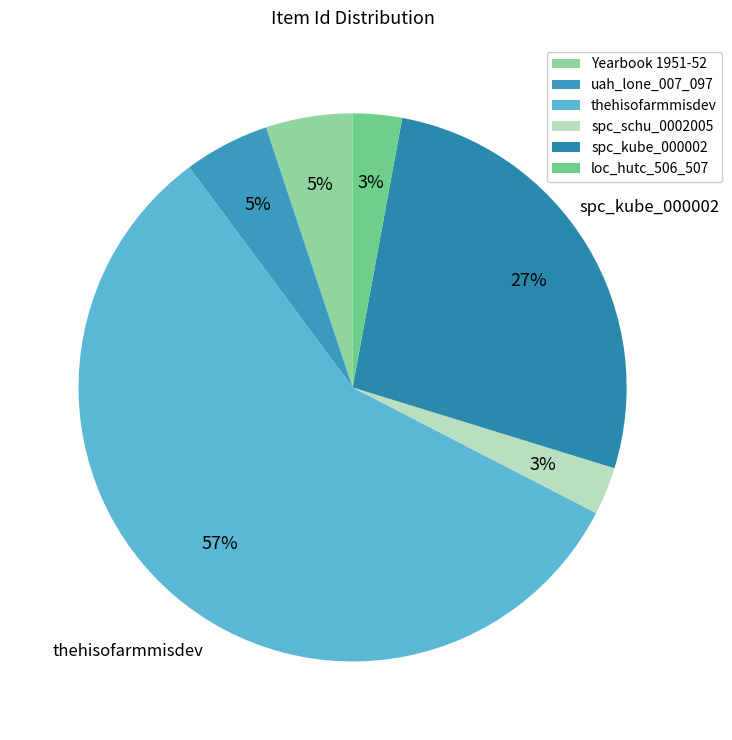

Does thehisofarmmisdev represent more than half of the total?

Yes